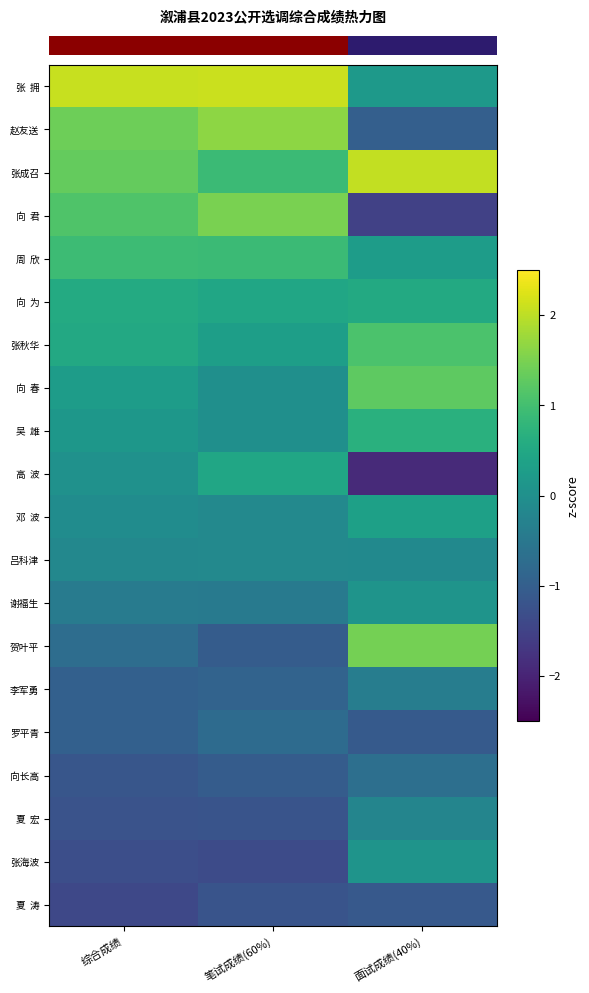

Which category has the highest value across all series?

笔试成绩(60%)